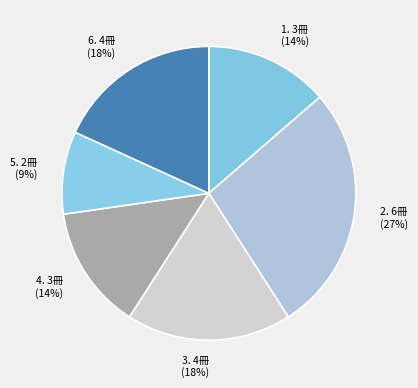

What is the largest slice in the pie chart?

2. 6冊 (27%)